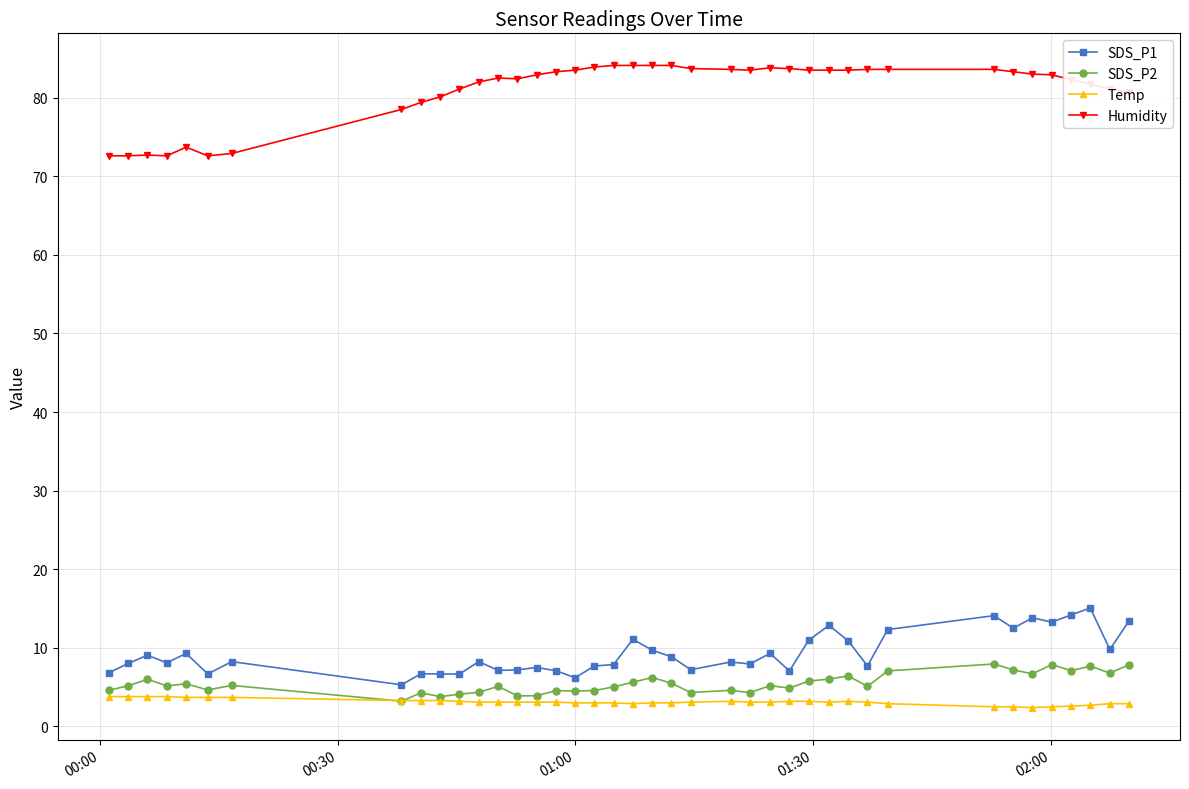

Rank the series by their maximum value, from lowest to highest.

Temp, SDS_P2, SDS_P1, Humidity